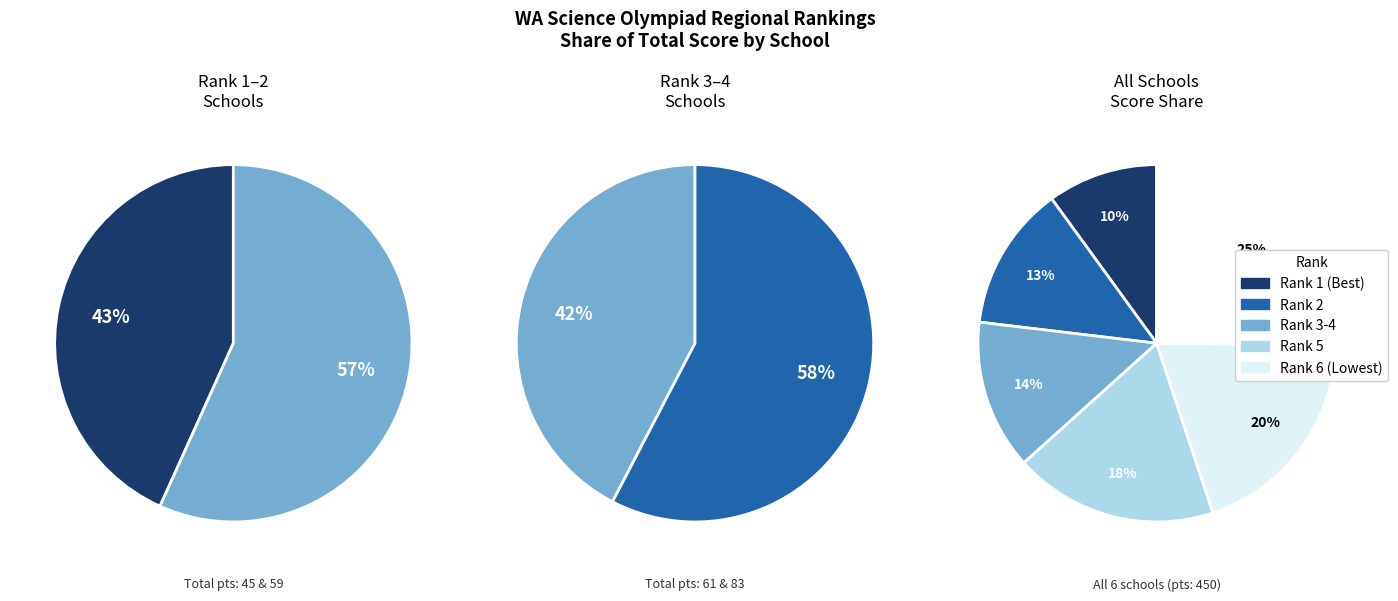

Is there a majority slice in this chart?

No